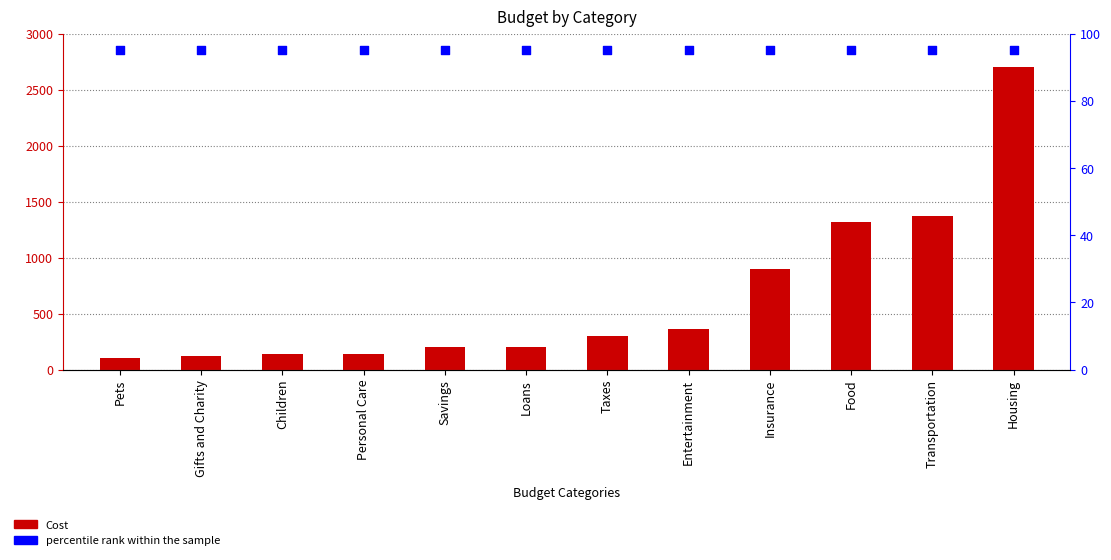

At how many categories does at least one series exceed 1187?

3